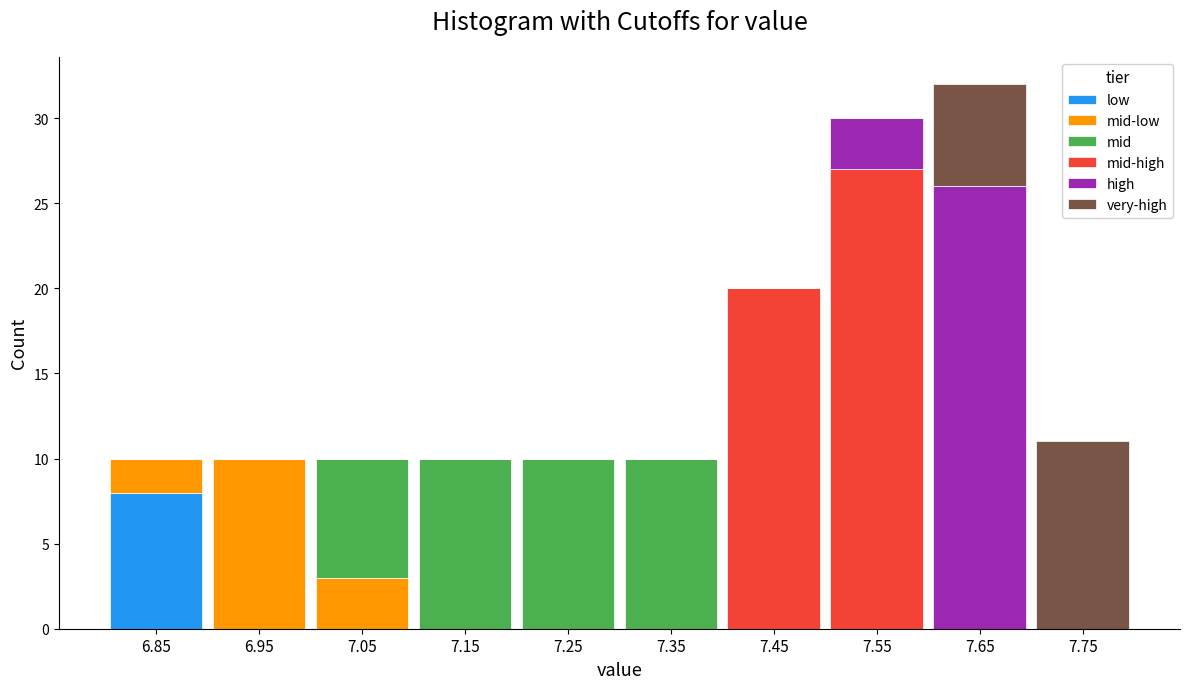

Which range on the x-axis has the tallest stacked bar (by total height)?

7.6 to 7.7